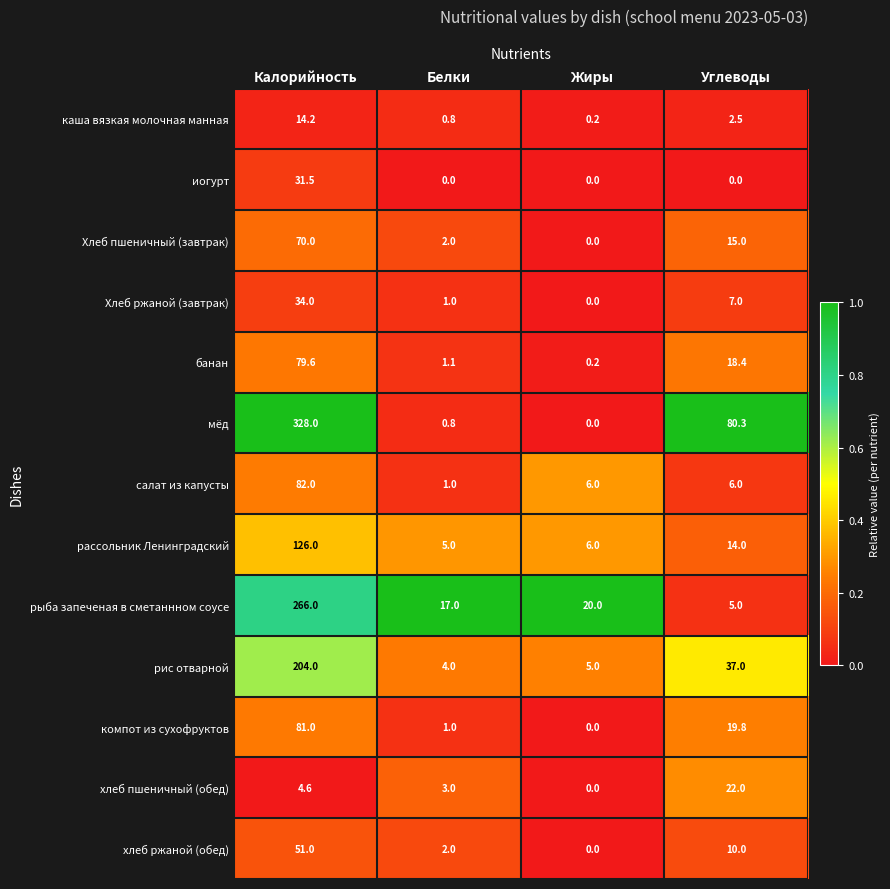

Rank the categories by рыба запеченая в сметаннном соусе value from lowest to highest.

Углеводы, Белки, Жиры, Калорийность